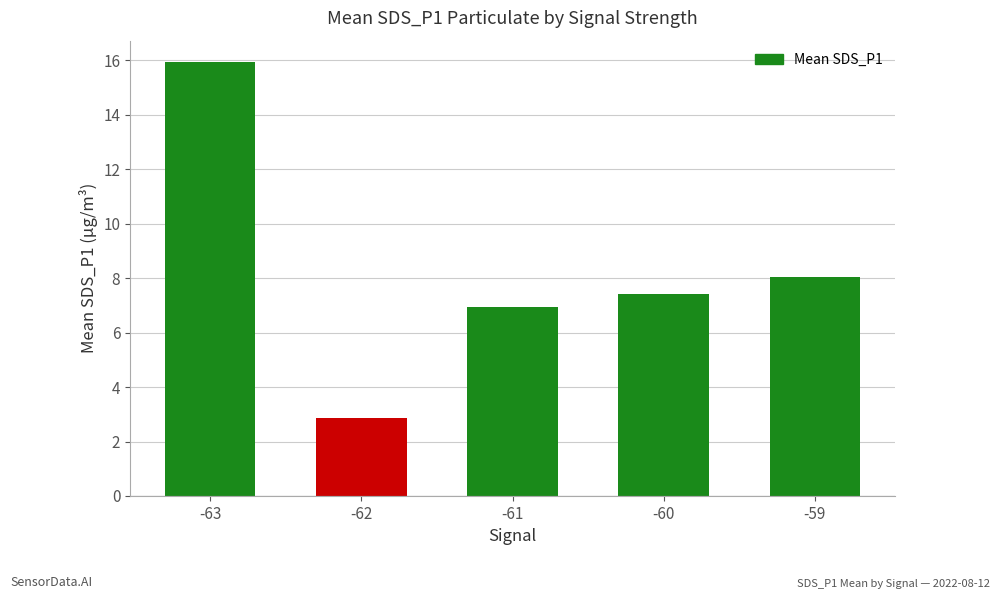

Which category has the lowest value across all series?

-62